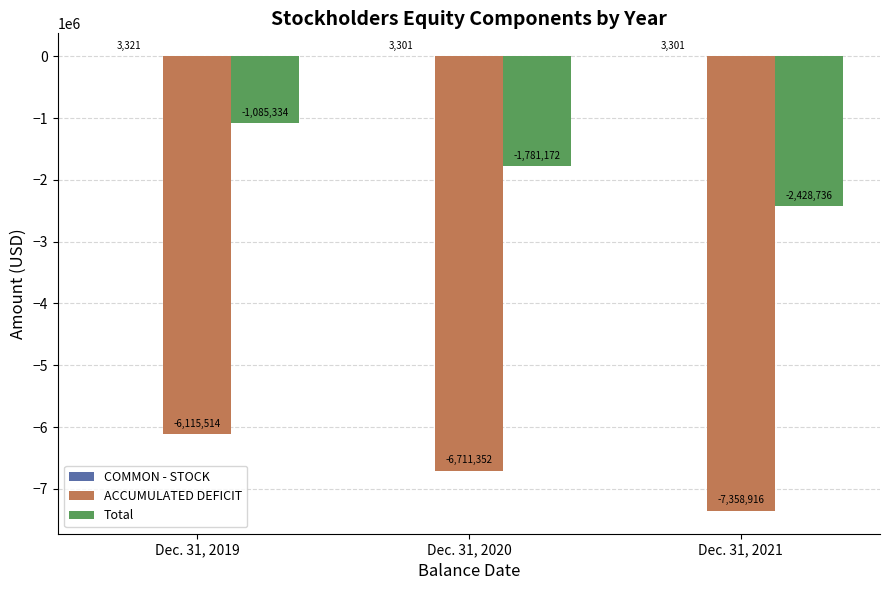

Between Dec. 31, 2019 and Dec. 31, 2021, which series saw the biggest shift?

Total